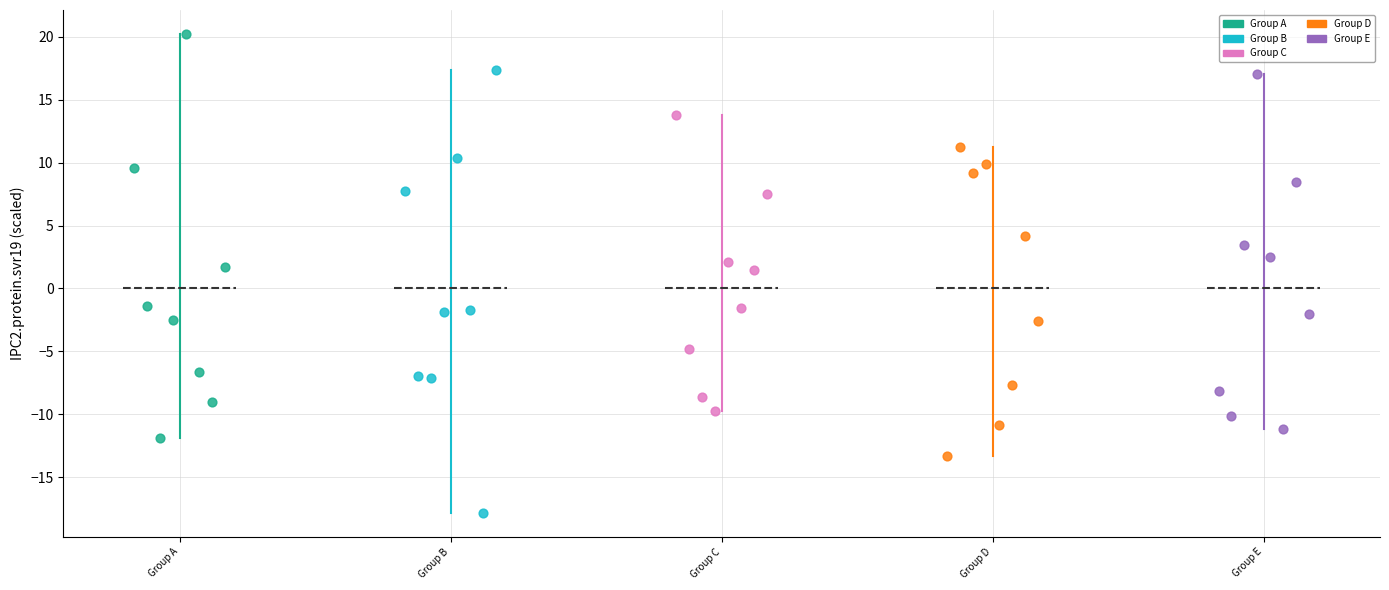

Which series contains the lowest Y value?

Group B